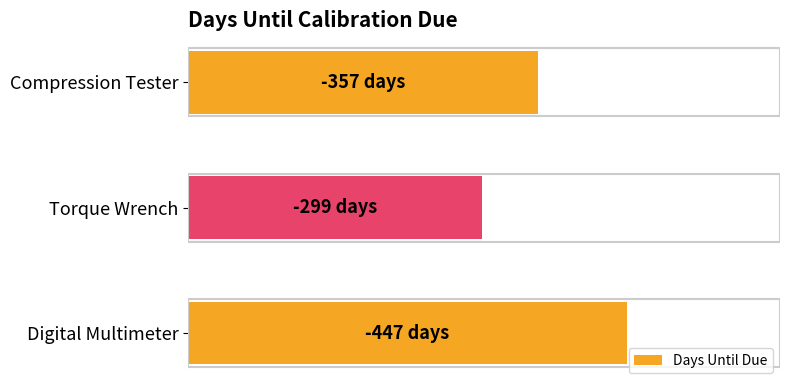

What is the sum of all values?

1103